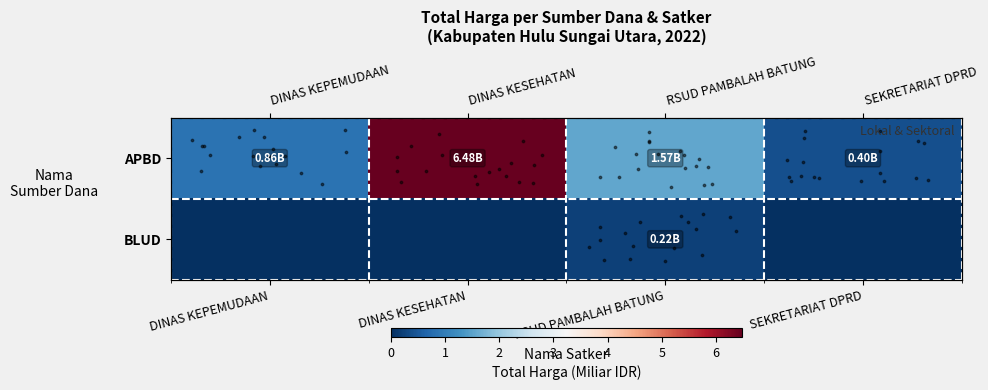

At which category is the sum across all series the highest?

DINAS KESEHATAN